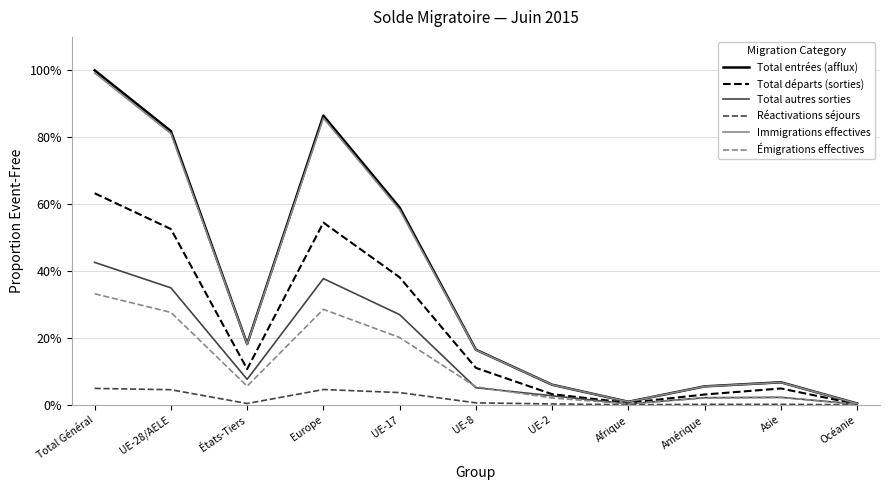

Where is Émigrations effectives nearest to the value 16?

UE-17